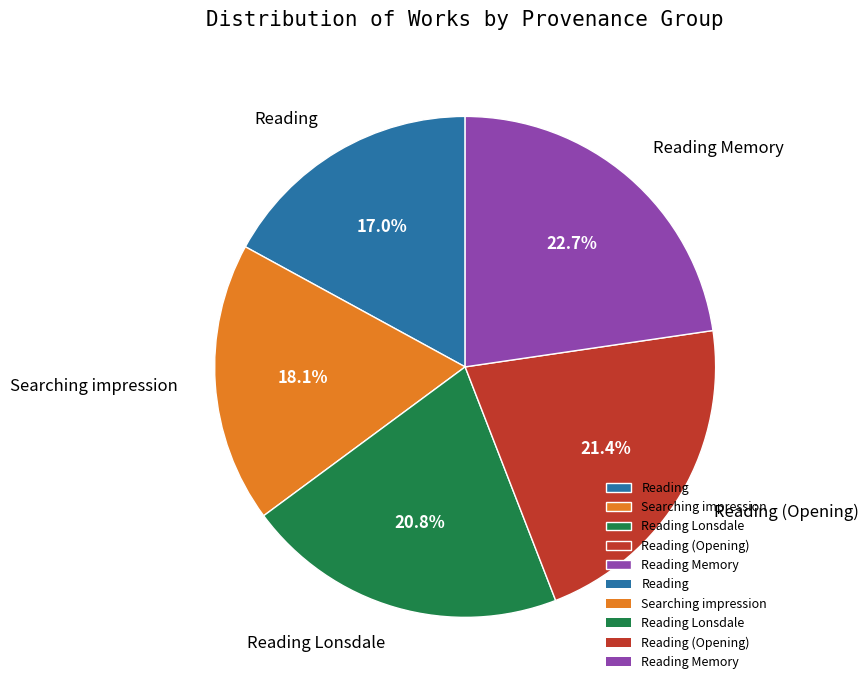

Is there a majority slice in this chart?

No